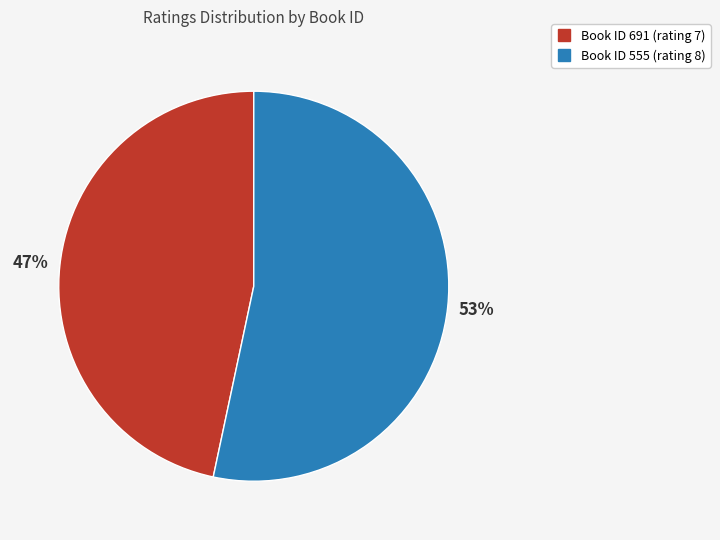

Is there a majority slice in this chart?

Yes